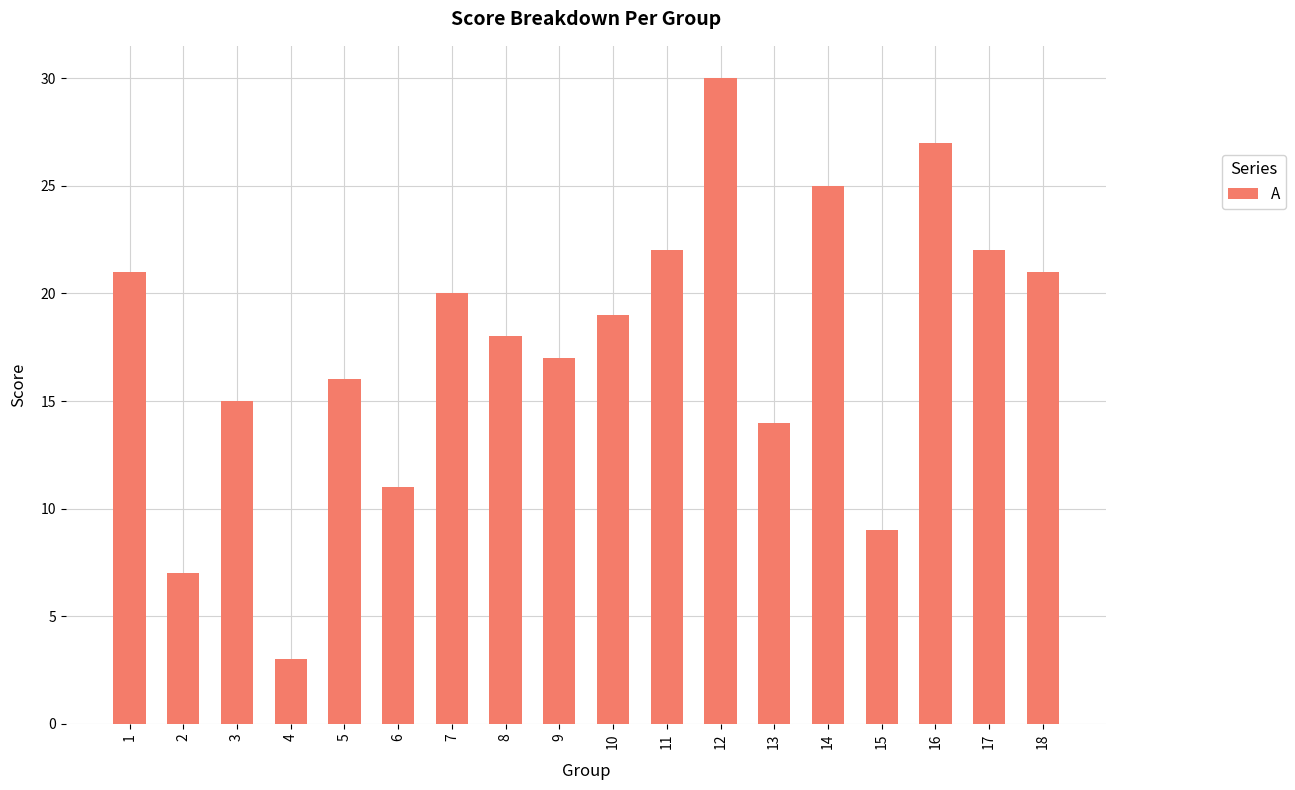

What is the approximate value at 4?

3